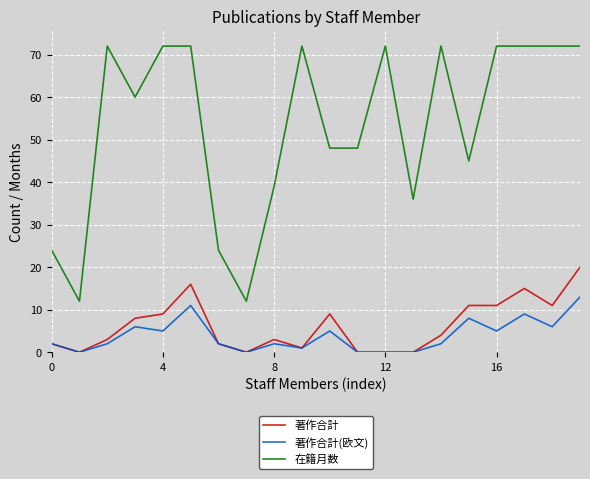

Reading left to right, list all the values displayed in this chart.

著作合計: 2	0	3	8	9	16	2	0	3	1	9	0	0	0	4	11	11	15	11	20
著作合計(欧文): 2	0	2	6	5	11	2	0	2	1	5	0	0	0	2	8	5	9	6	13
在籍月数: 24	12	72	60	72	72	24	12	39	72	48	48	72	36	72	45	72	72	72	72